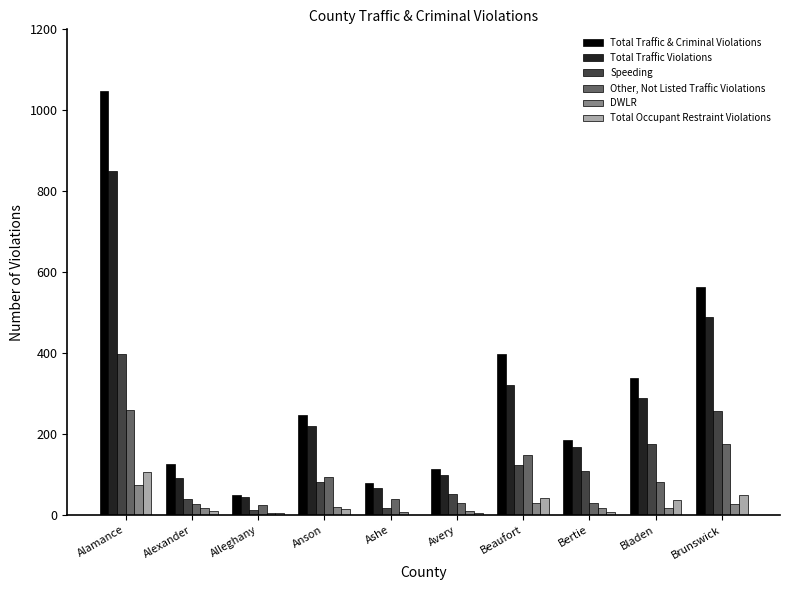

True or false: Total Occupant Restraint Violations has a value of 50 at Brunswick.

True